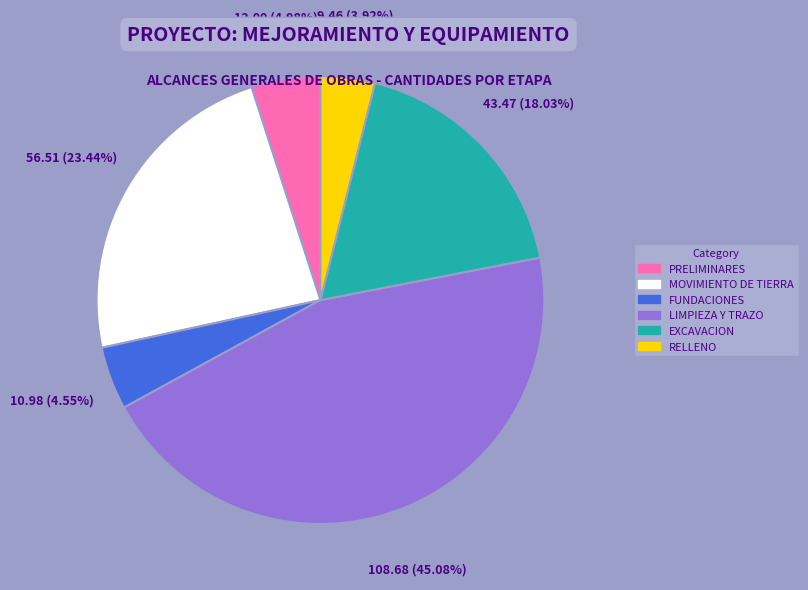

Is there a majority slice in this chart?

No